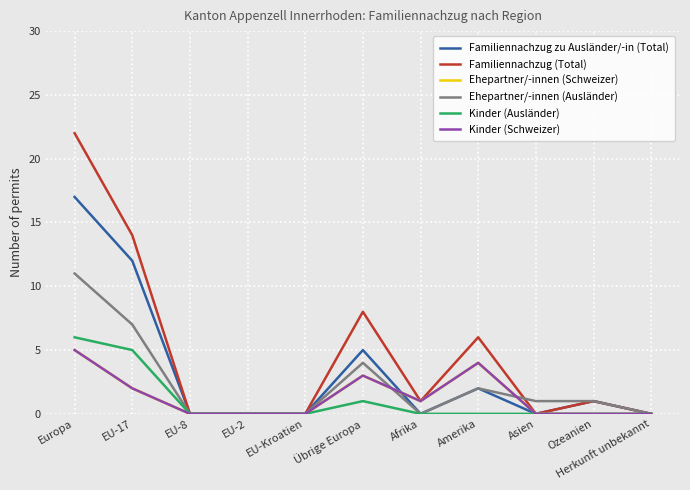

What is the sum of the Ehepartner/-innen (Ausländer) values at Ozeanien and EU-8?

1